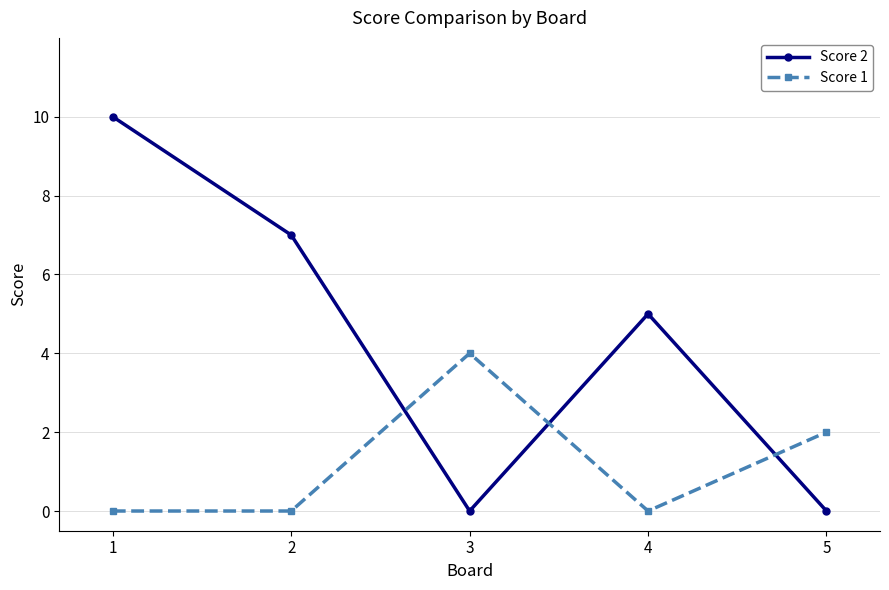

Reading left to right, what are all the values shown in this chart?

Score 2: 1=10	2=7	3=0	4=5	5=0
Score 1: 1=0	2=0	3=4	4=0	5=2